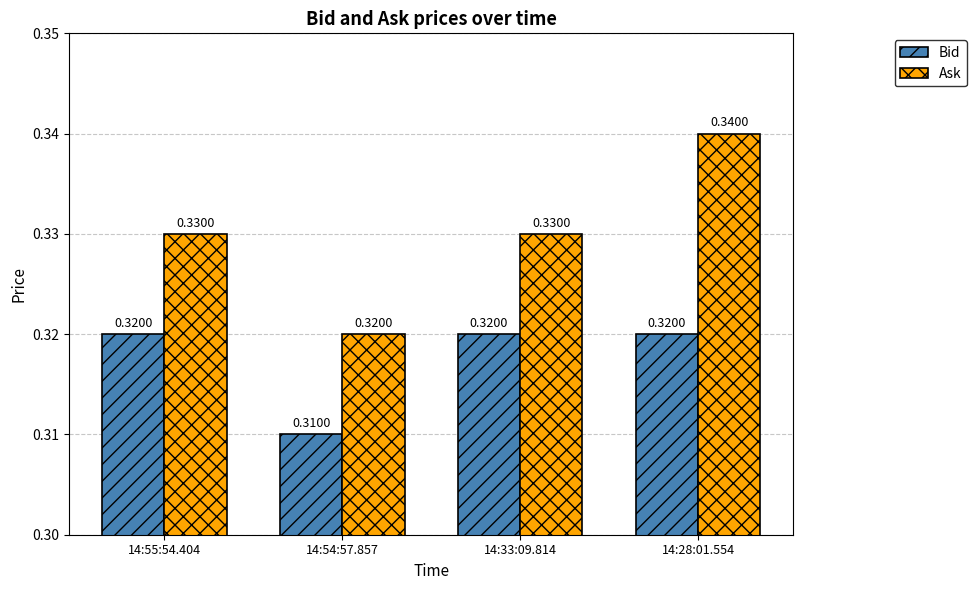

Rank the series by their maximum value, from lowest to highest.

Bid, Ask